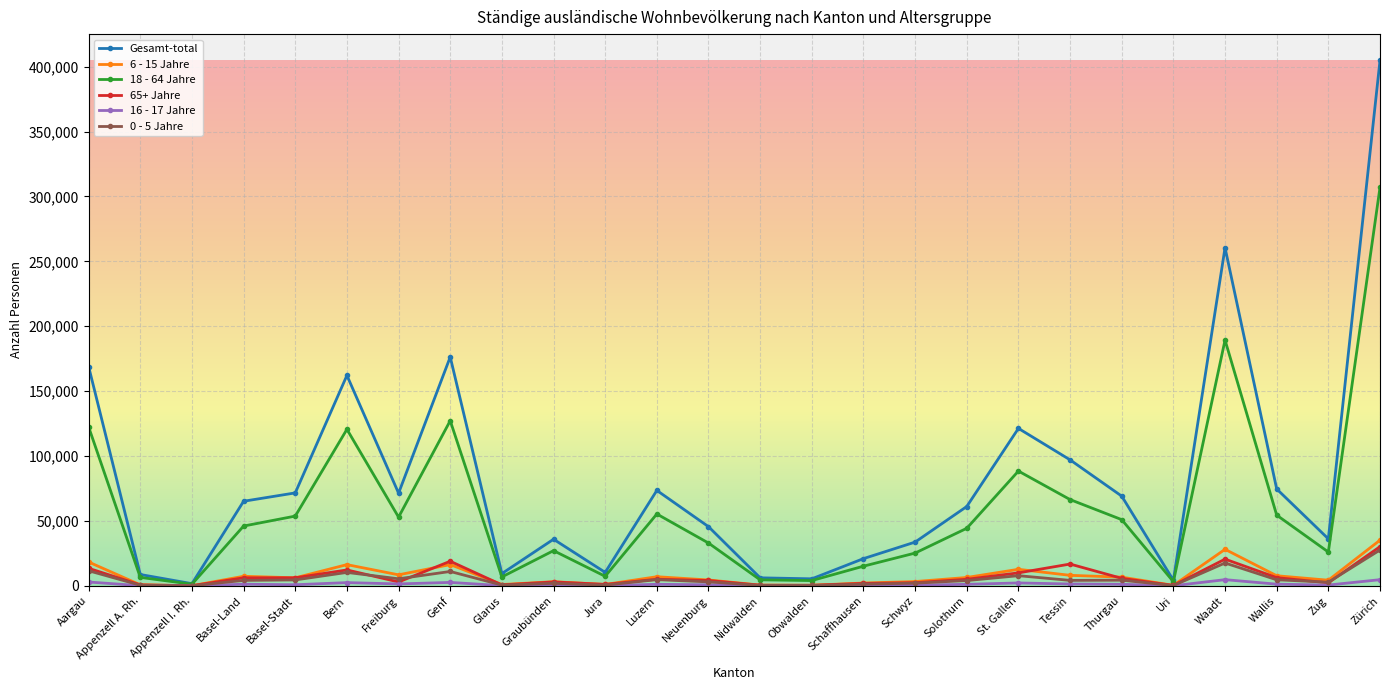

The 18 - 64 Jahre series shows 39645 at Zug. True or false?

False